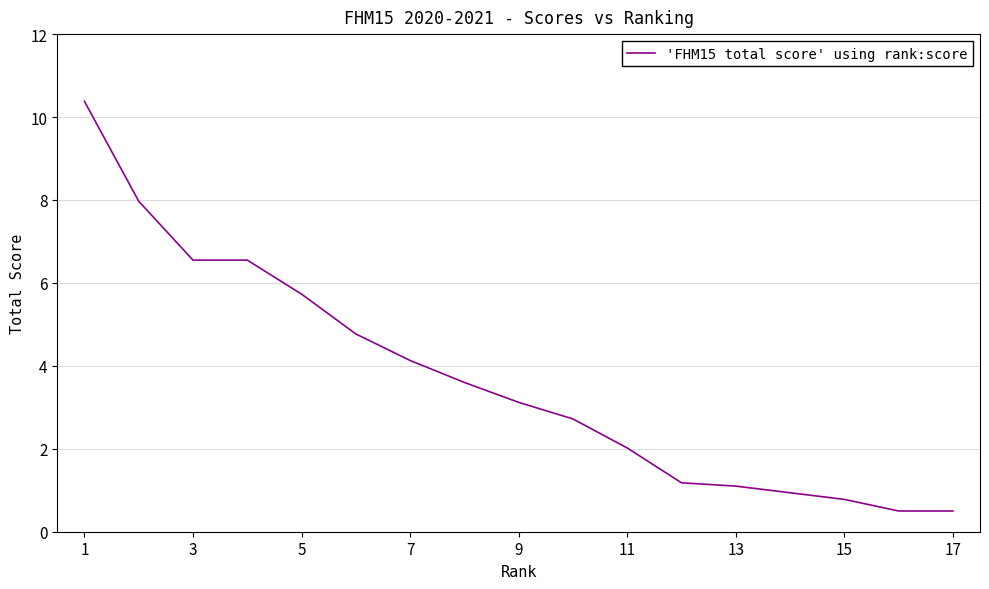

What is the difference between the maximum and minimum values?

9.9